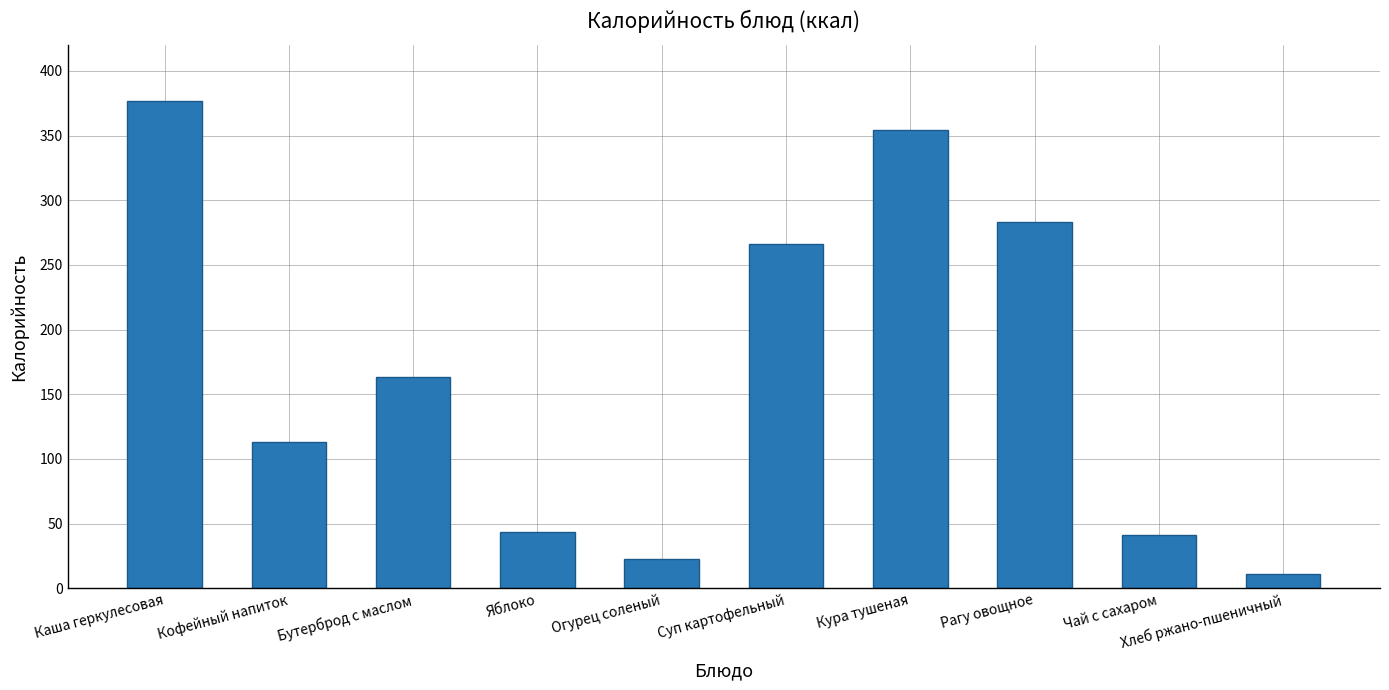

What is the average value?

167.5